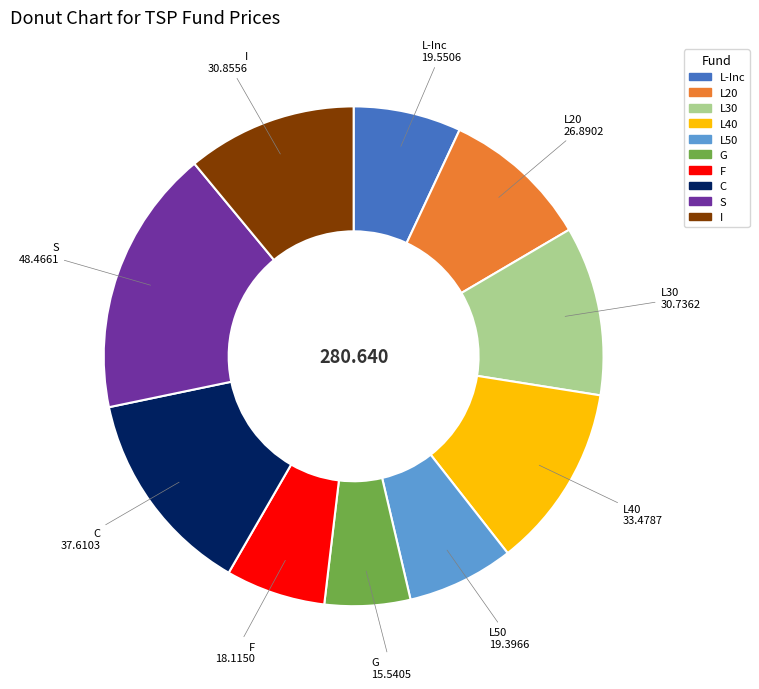

Which category has the smallest portion of the pie?

G